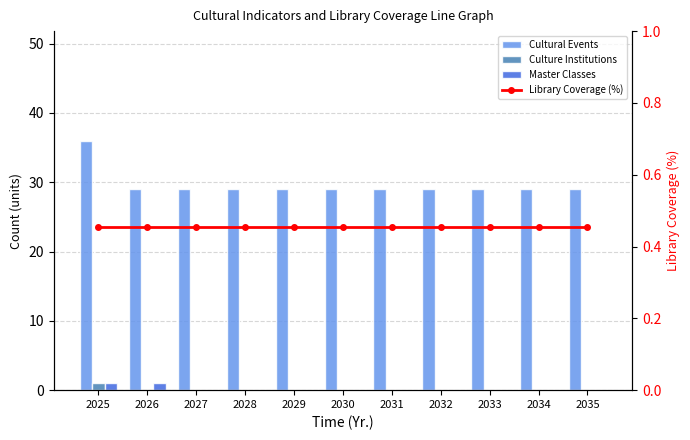

Which has a higher value, 2032 or 2026?

2032